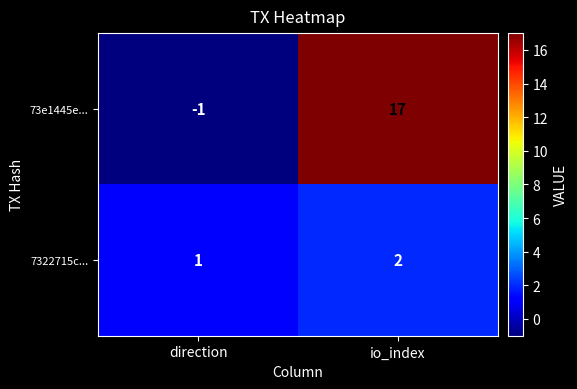

Between direction and io_index, which series saw the biggest shift?

73e1445e...